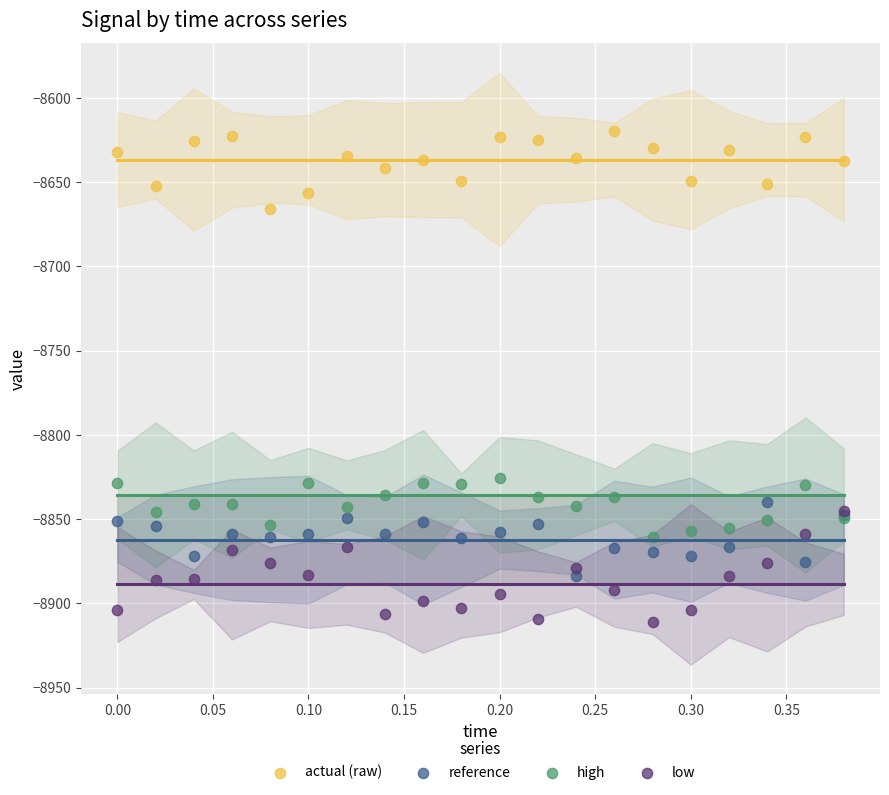

Which series contains the highest Y value?

actual (raw)